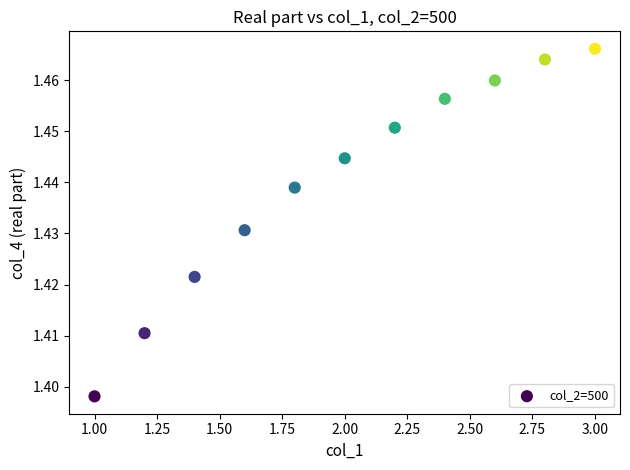

What is the average X value?

2.0